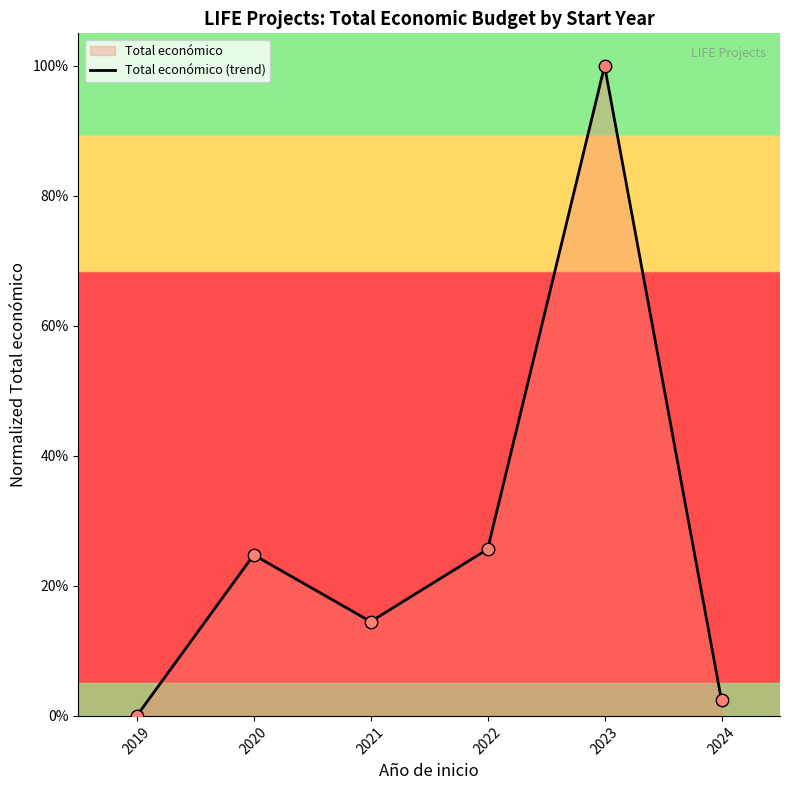

Between 2022 and 2023, which is larger?

2023